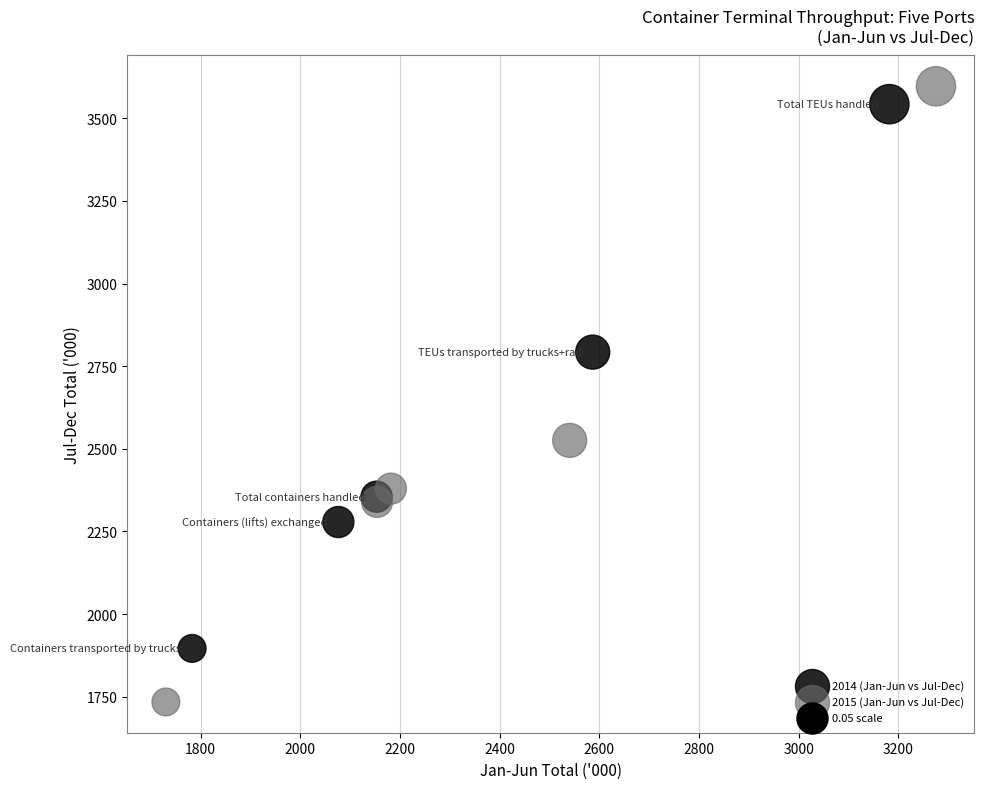

Which series reaches the minimum Y coordinate?

2015 (Jan-Jun vs Jul-Dec)